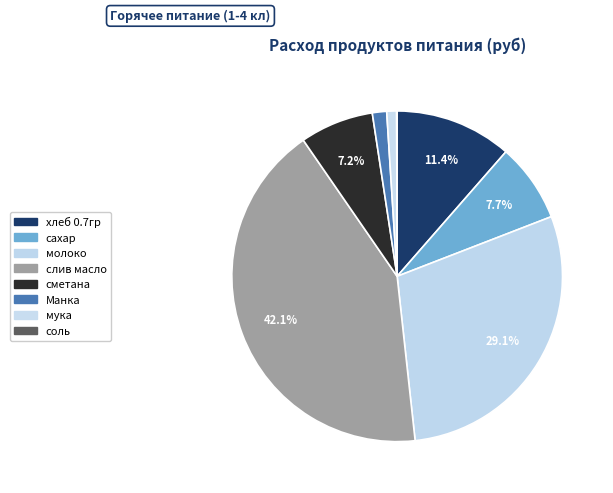

What percentage do хлеб 0.7гр and соль together represent?

11.5%